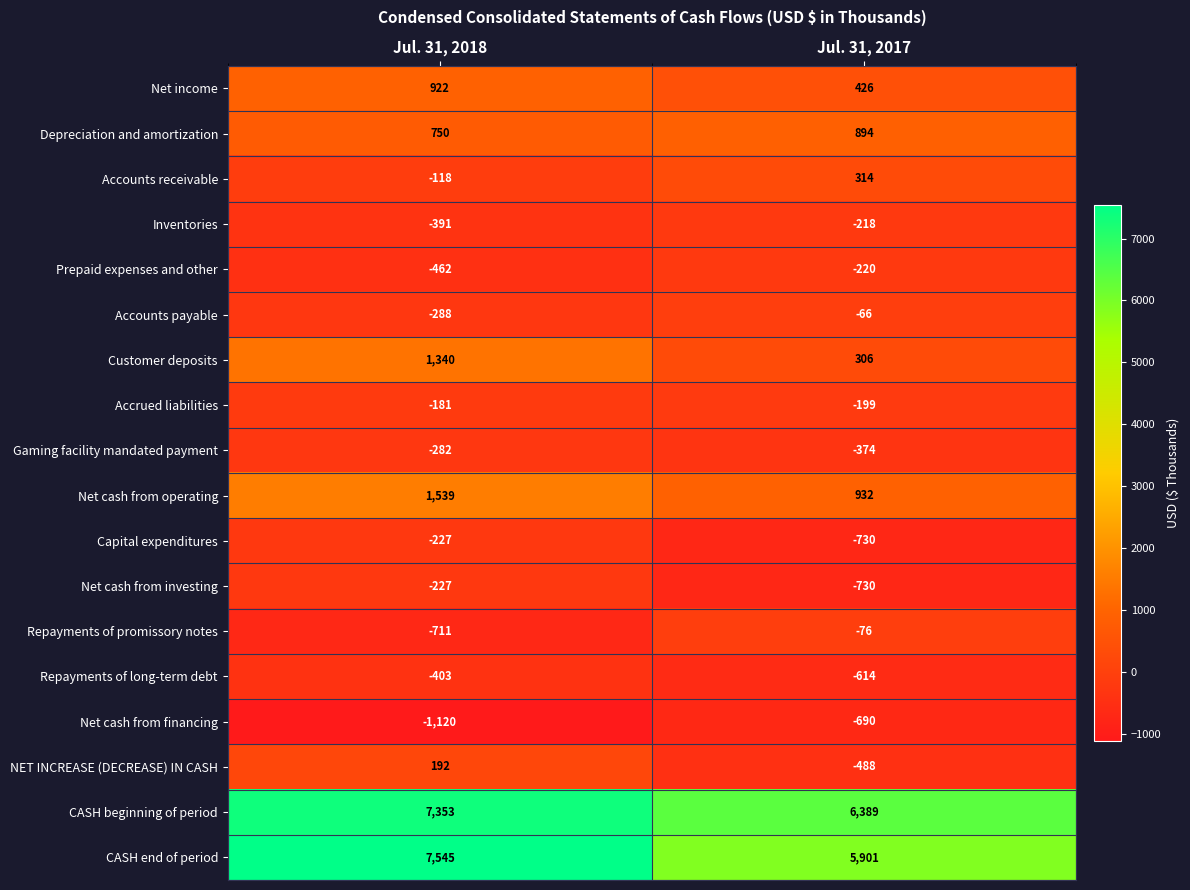

What is the spread (max minus min) of values at Jul. 31, 2017?

7119